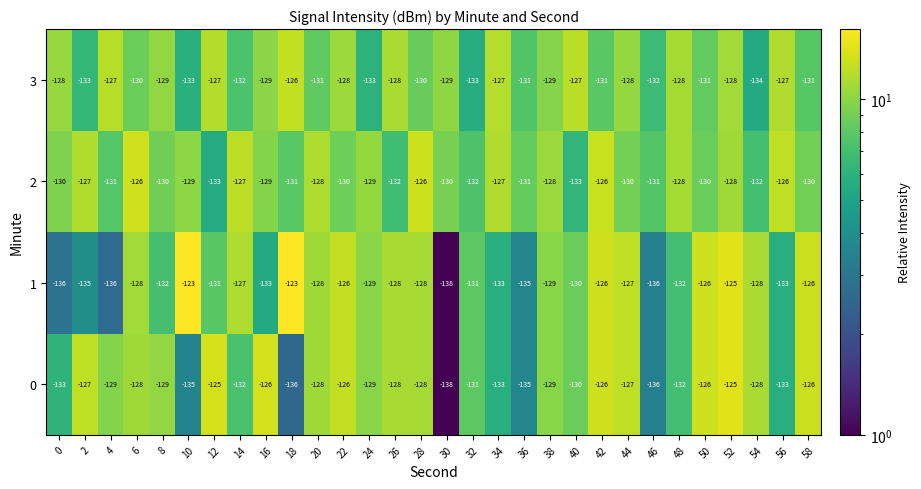

List the series in order of their overall mean, lowest first.

1, 0, 3, 2